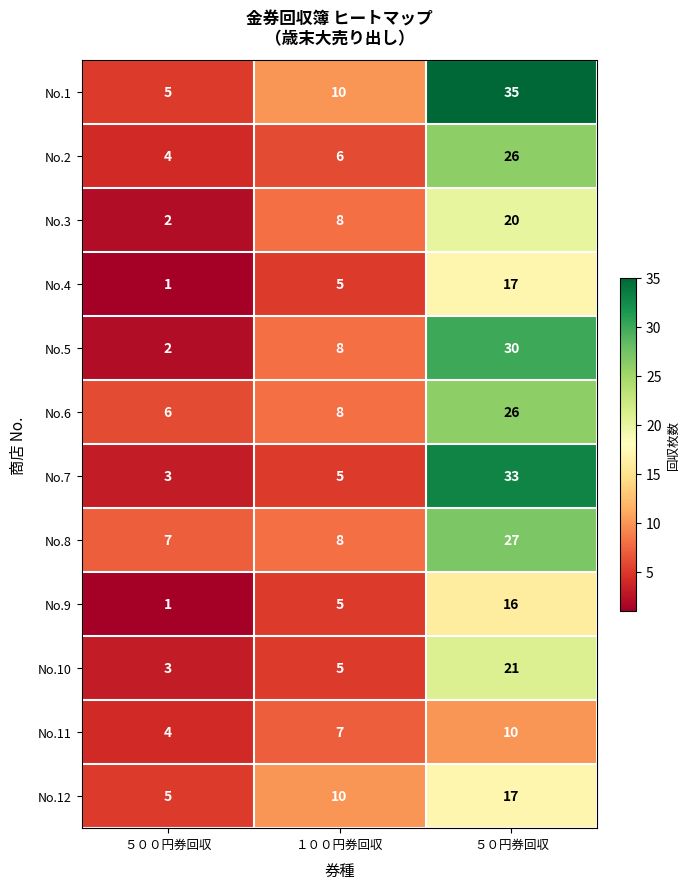

What is the difference between the highest and lowest values at ５００円券回収?

6